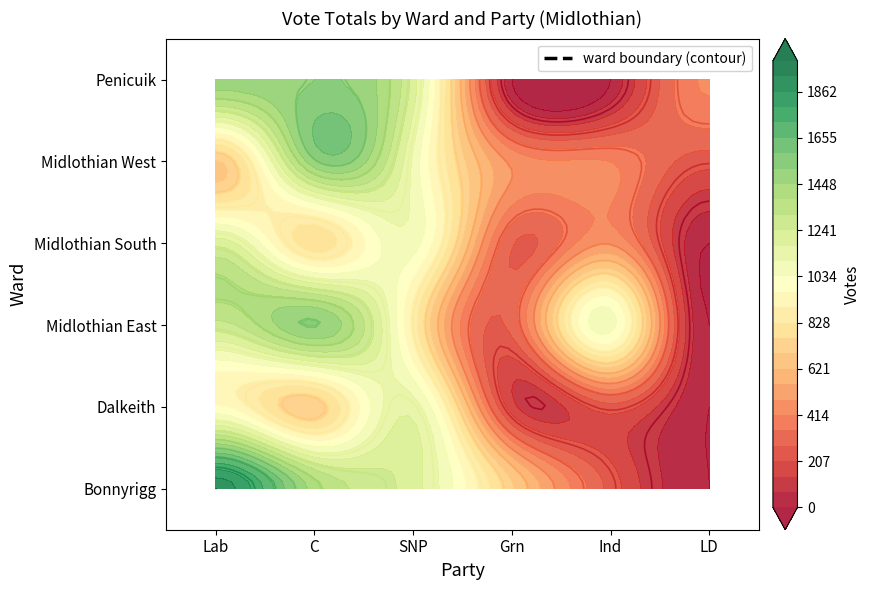

At which label is Penicuik closest to 758?

LD